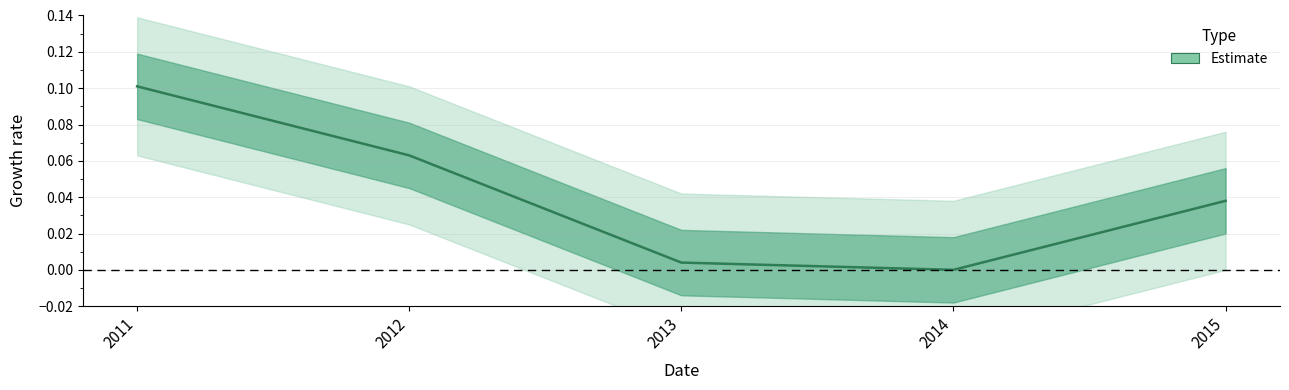

What is the maximum value shown in the chart?

0.1